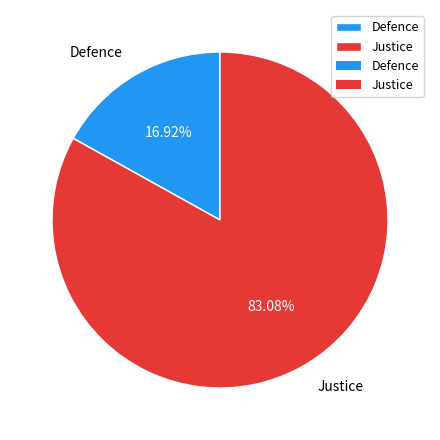

What is the smallest slice in the pie chart?

Defence